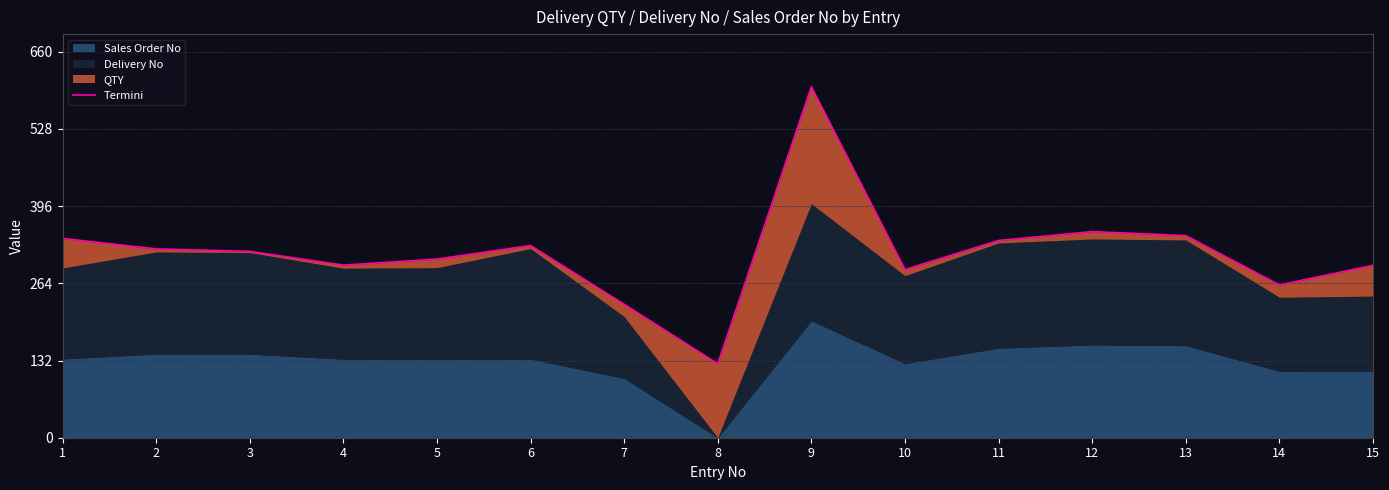

What is the average value?

316.3